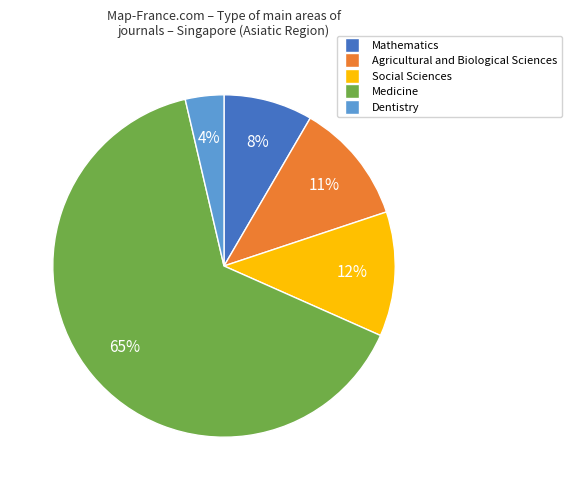

To the nearest percent, what is the average slice percentage?

20%